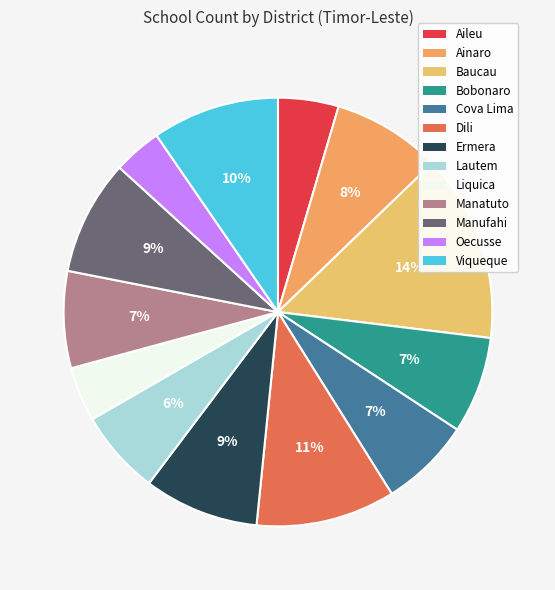

Does any single category account for the majority?

No